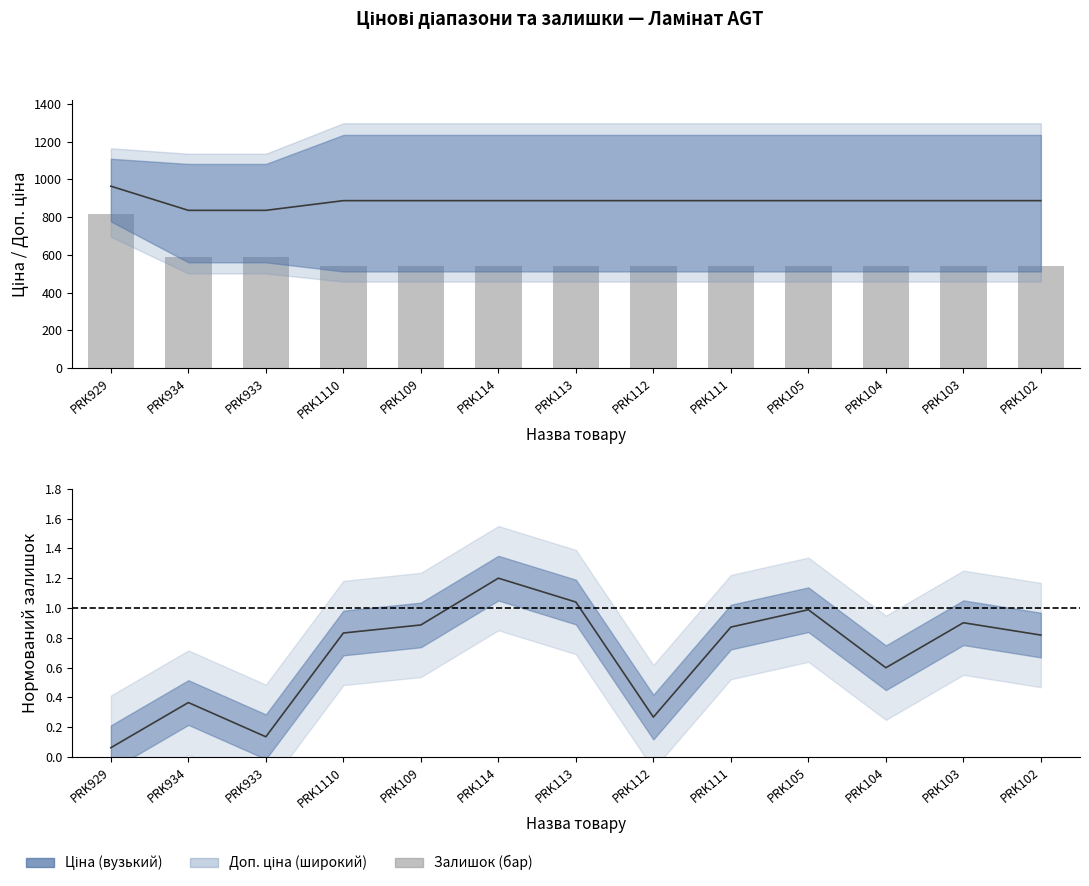

Is the value of Середня ціна at PRK111 greater than the value of Ціна at PRK113?

Yes